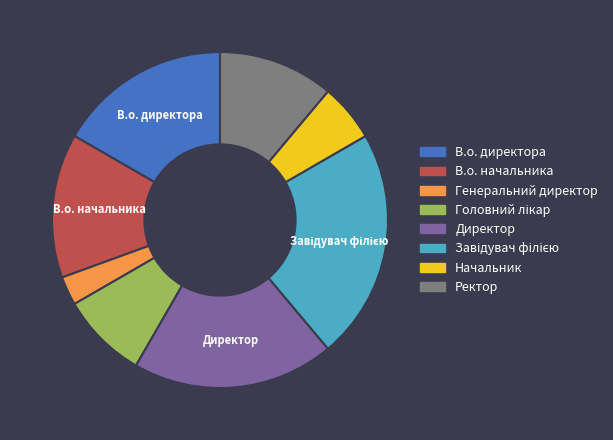

True or false: Ректор accounts for 1% of the total.

False